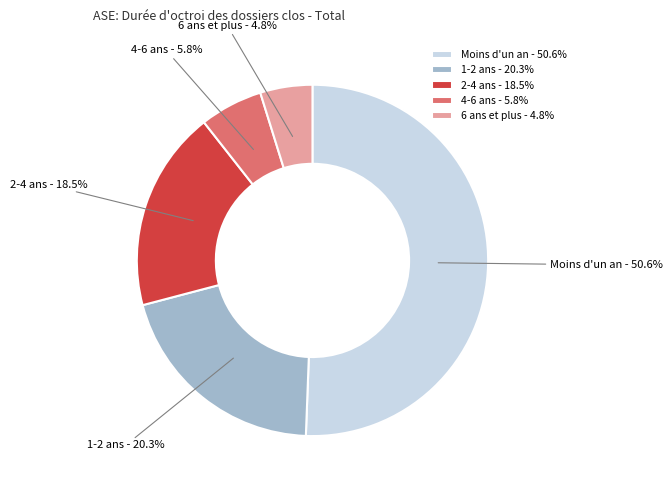

What is the ratio of the value at 6 ans et plus to the value at 4-6 ans?

0.8